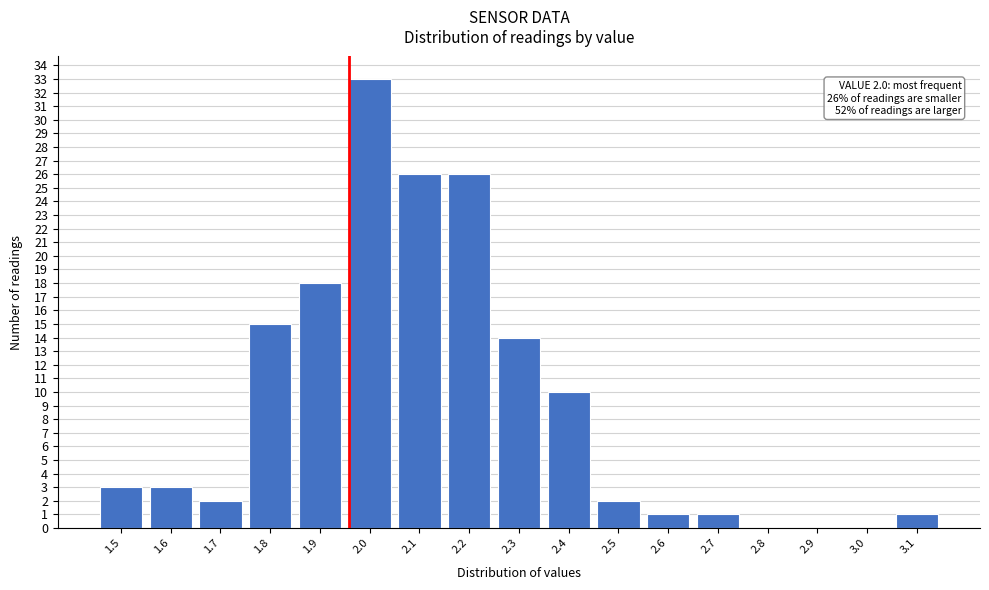

Reading left to right, list all the values displayed in this chart.

1.5=3	1.6=3	1.7=2	1.8=15	1.9=18	2.0=33	2.1=26	2.2=26	2.3=14	2.4=10	2.5=2	2.6=1	2.7=1	2.8=0	2.9=0	3.0=0	3.1=1